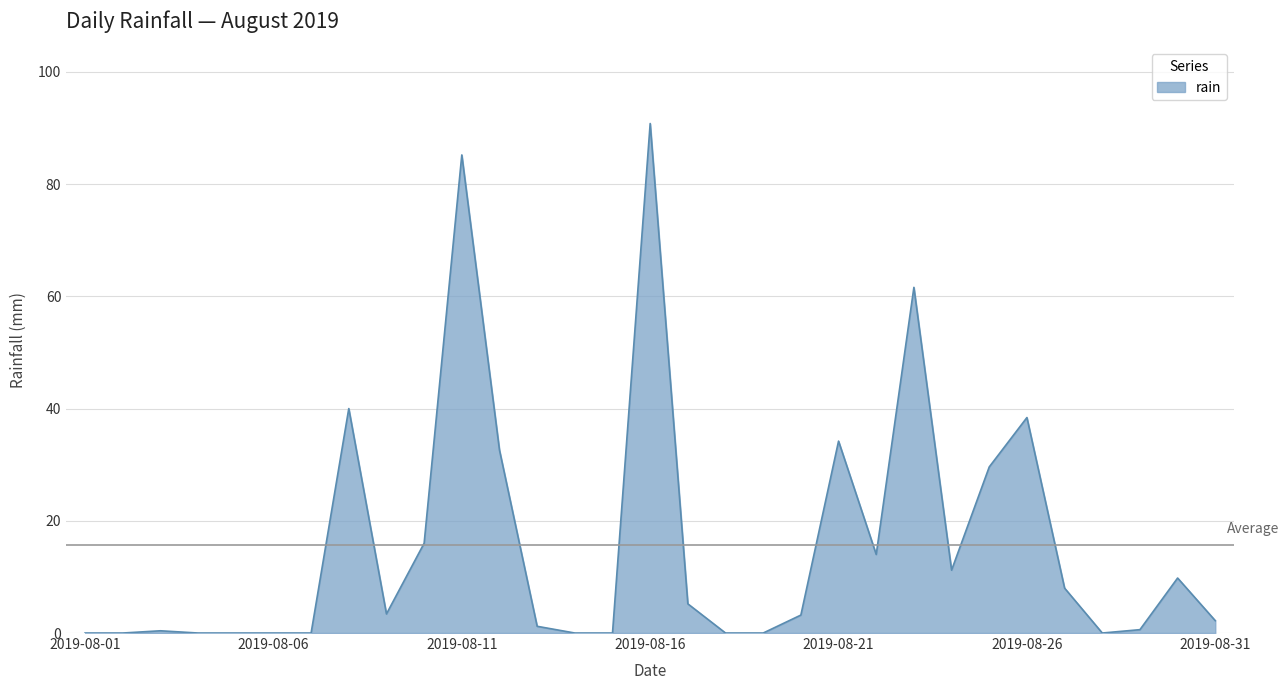

What is the maximum value shown in the chart?

90.8